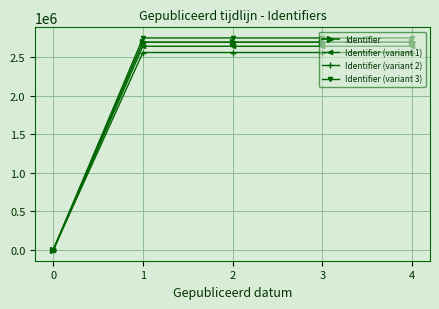

Which series has the largest range (max minus min)?

Identifier (variant 3)